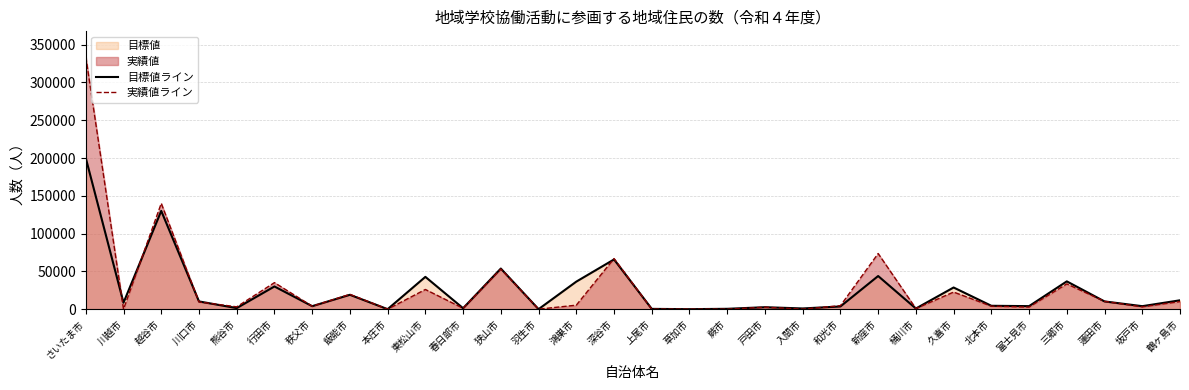

How many interior local valleys does the 目標値ライン series have?

11